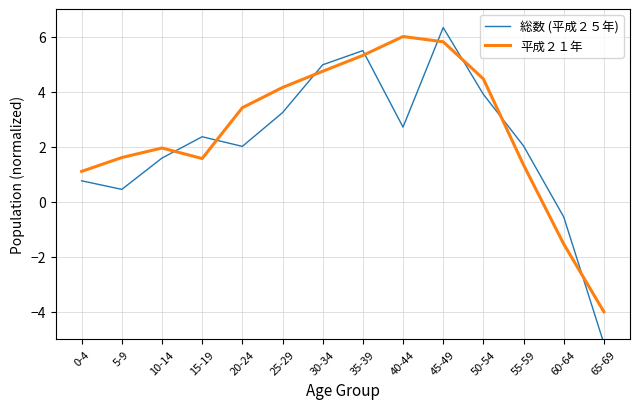

Count the number of data series in this chart.

2